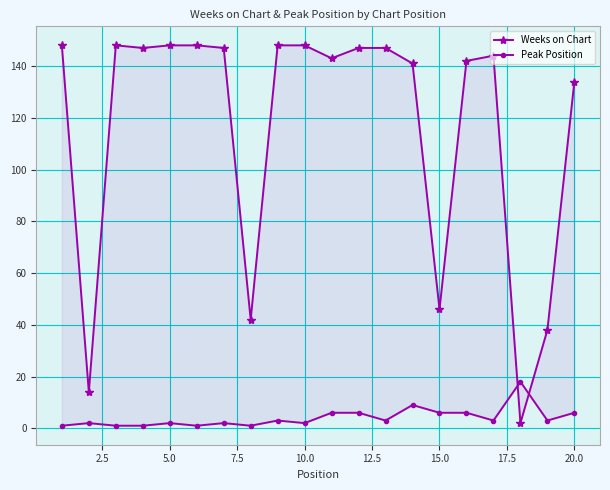

How many lines are shown in the chart?

2